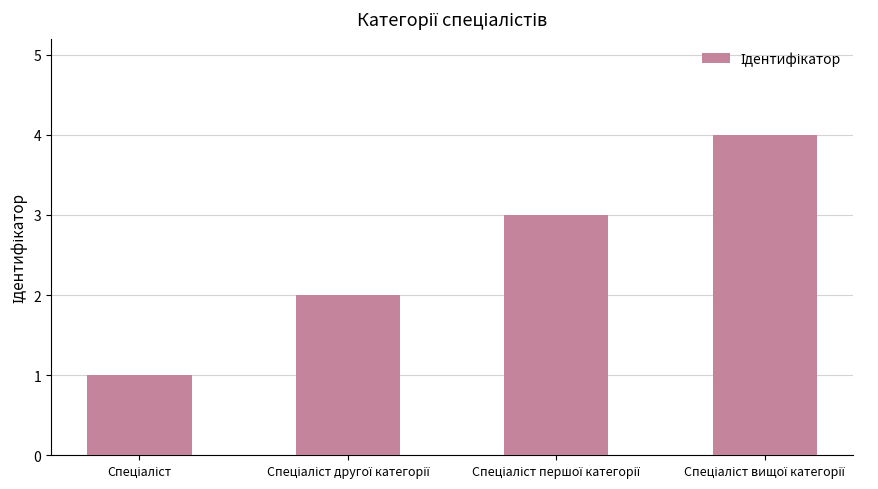

What is the difference between the maximum and minimum values?

3